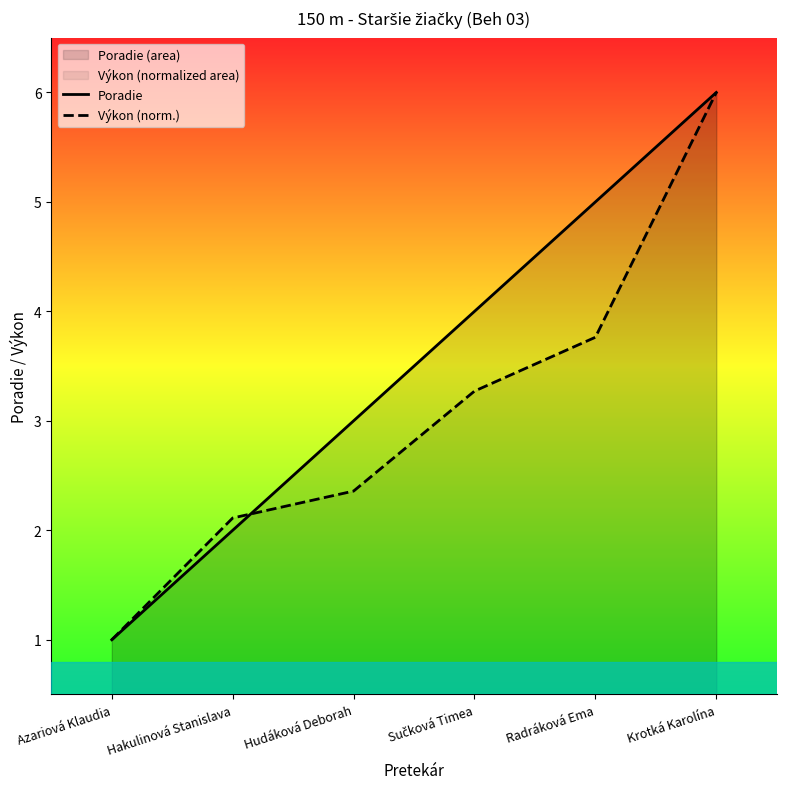

Which has a higher value, Radráková Ema or Krotká Karolína?

Krotká Karolína